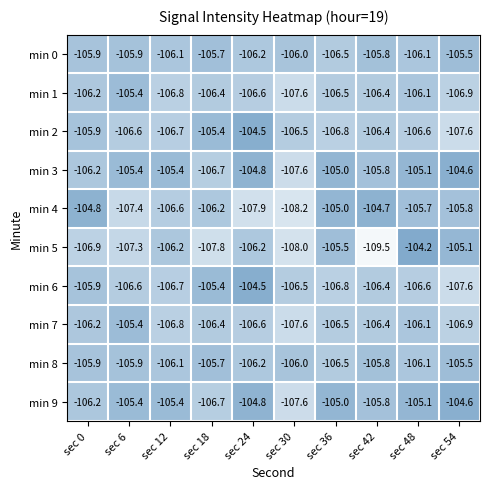

What is the approximate value of min 7 at sec 24?

-106.6